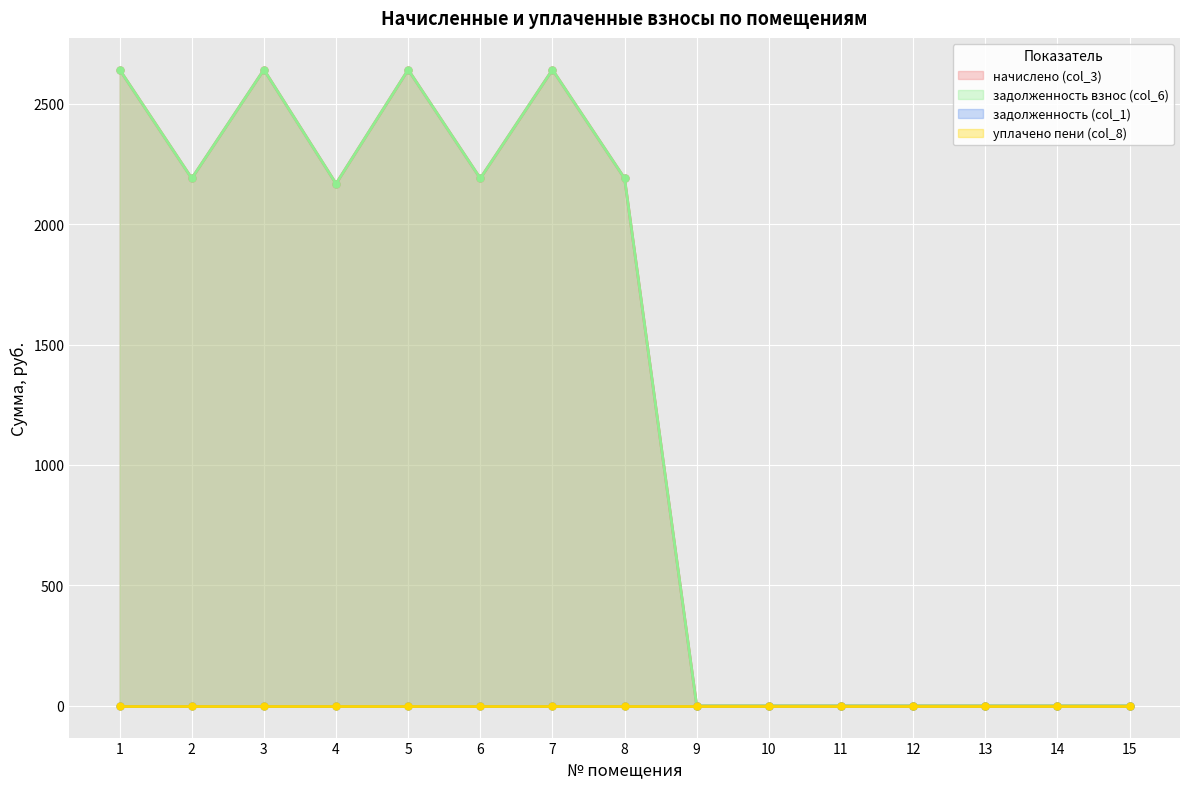

Between 3 and 13, which series saw the biggest shift?

начислено (col_3)